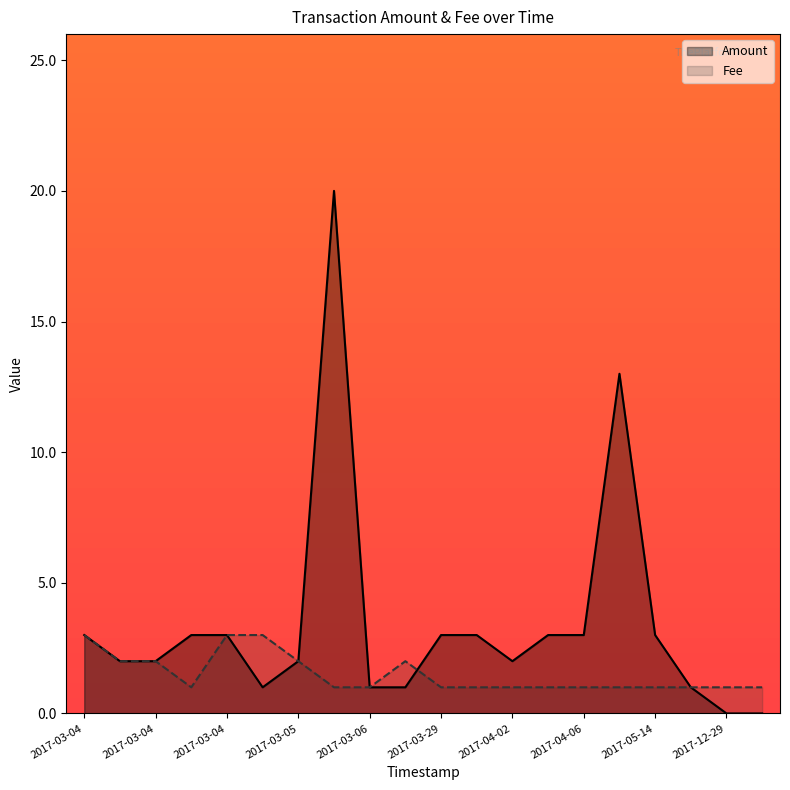

Does the chart display data point markers on the line(s)?

No